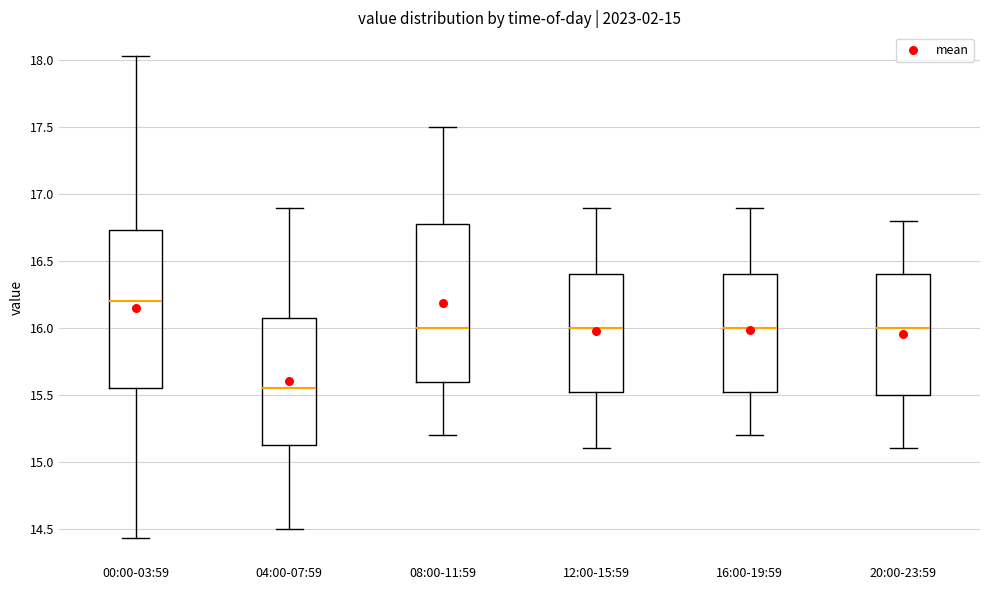

Which box has the highest median line?

00:00-03:59